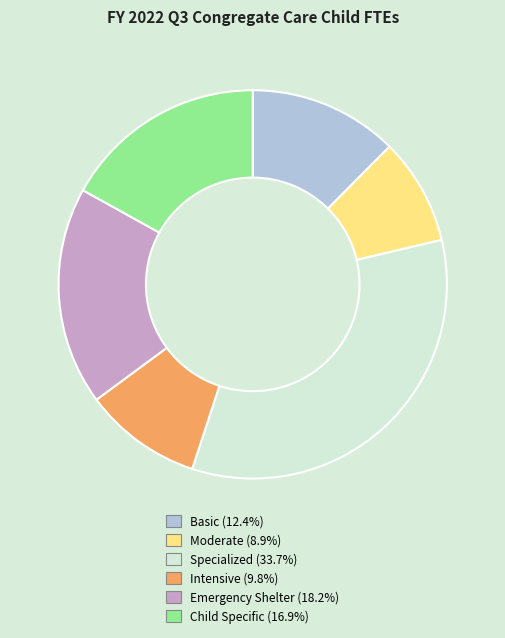

Which slice is the largest?

Specialized